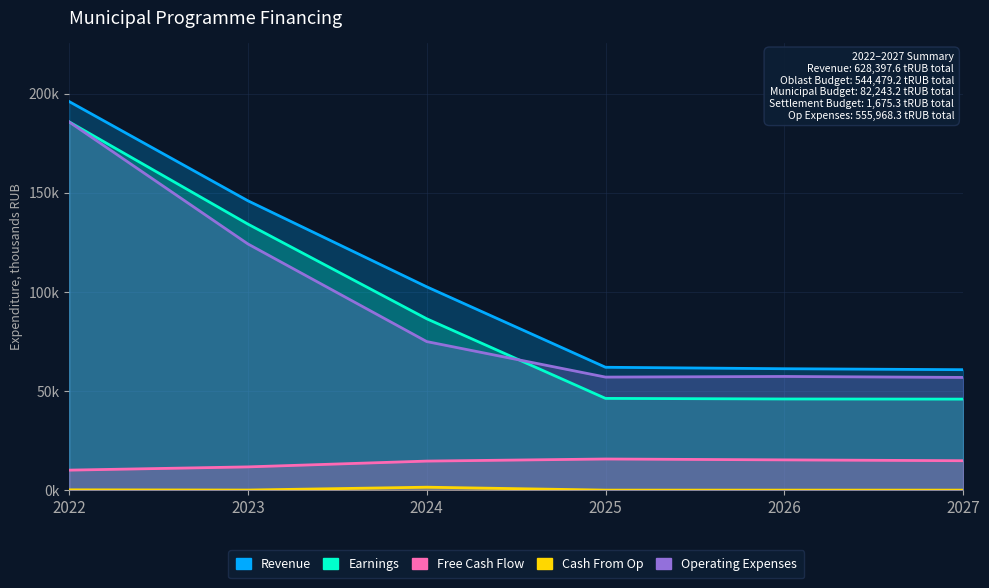

What is the total value across all series at 2022?

577681.1